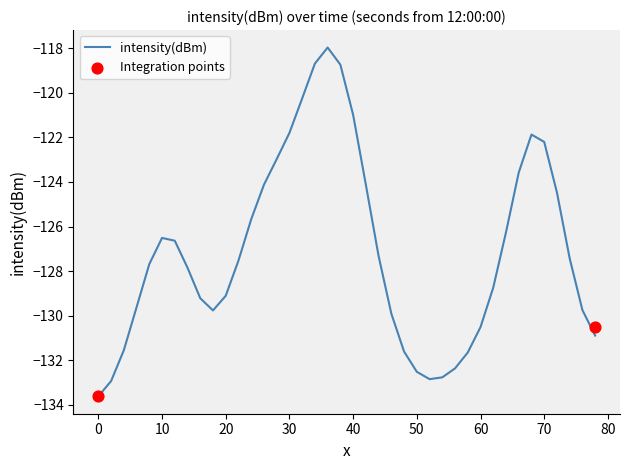

The value of intensity(dBm) at 50 is -30.9. True or false?

False